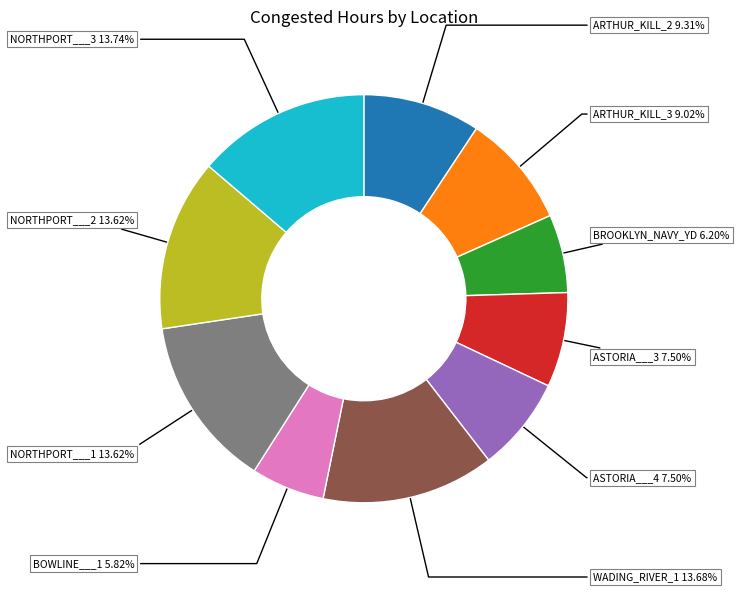

Is there any slice that represents more than half of the pie?

No